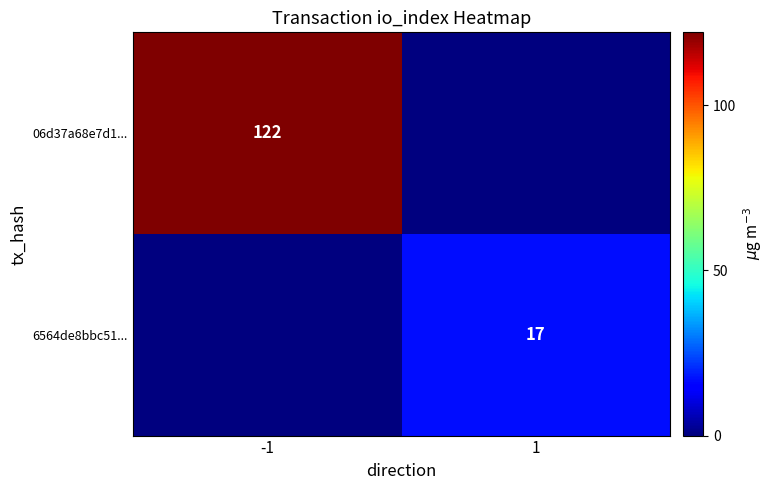

How many distinct data groups are displayed?

2